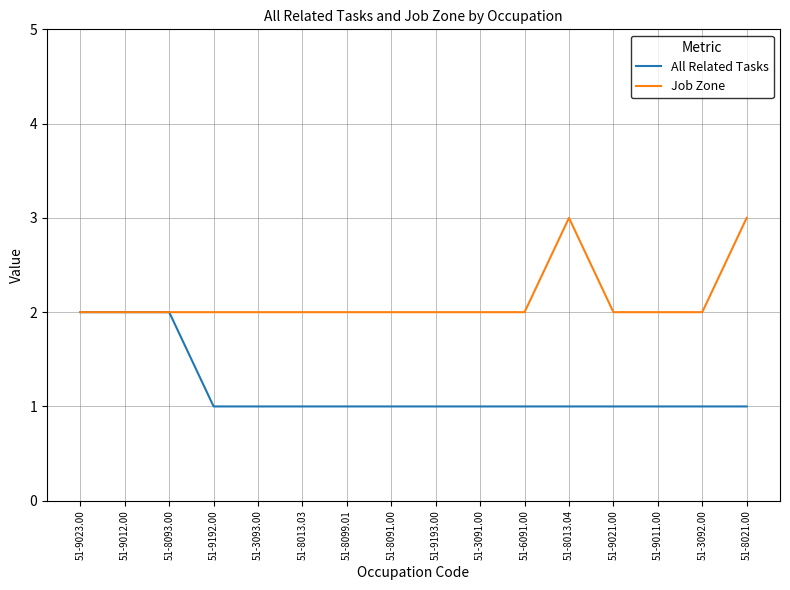

Reading left to right, transcribe all the data shown in this chart.

All Related Tasks: 2	2	2	1	1	1	1	1	1	1	1	1	1	1	1	1
Job Zone: 2	2	2	2	2	2	2	2	2	2	2	3	2	2	2	3